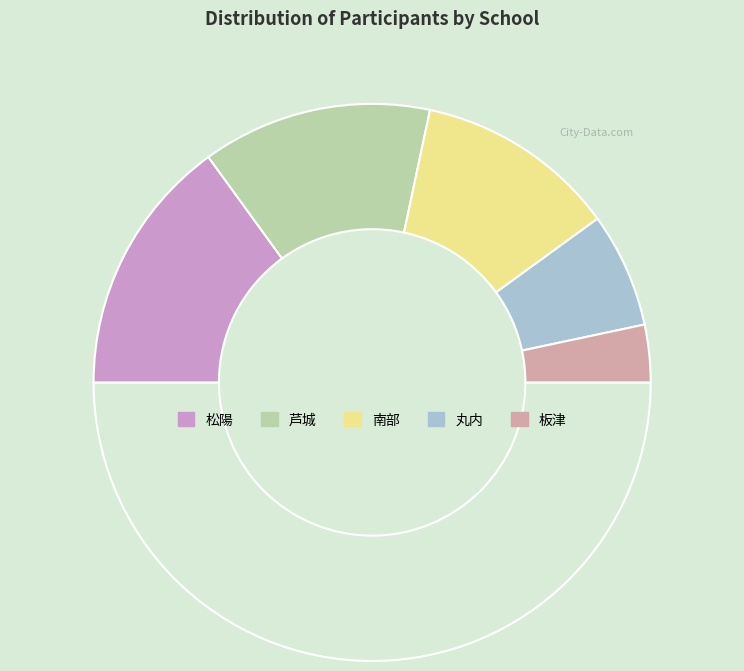

How many slices are in this pie chart?

6